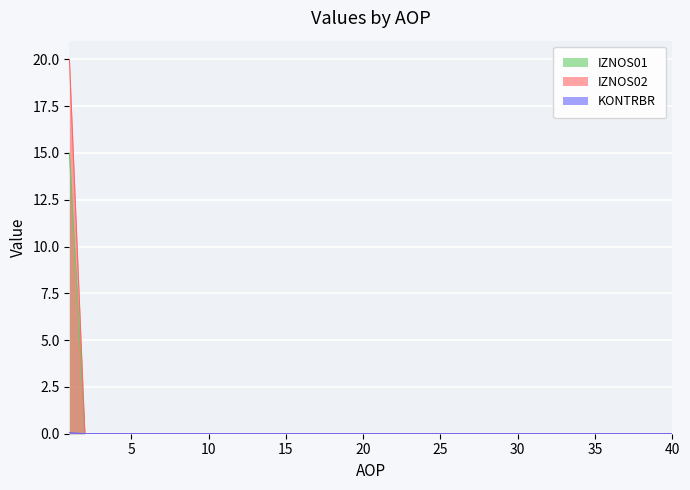

How many data points does each series have?

40